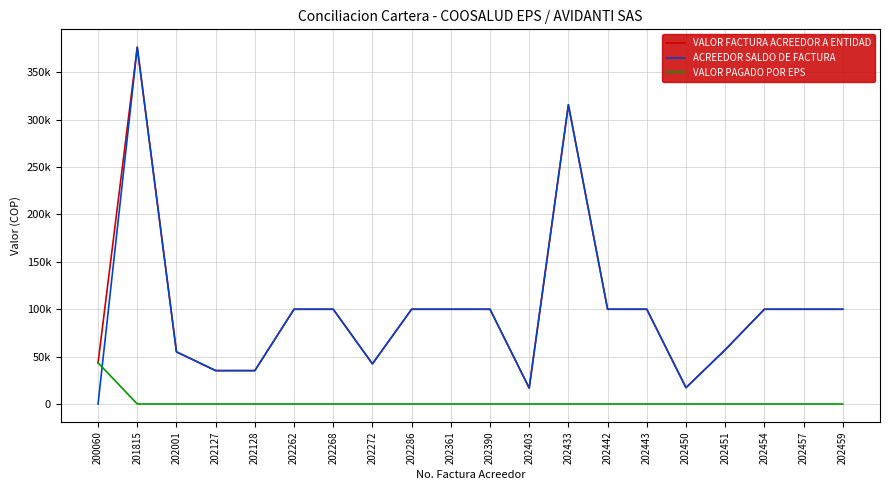

At which label does VALOR FACTURA ACREEDOR A ENTIDAD first exceed 100000?

201815